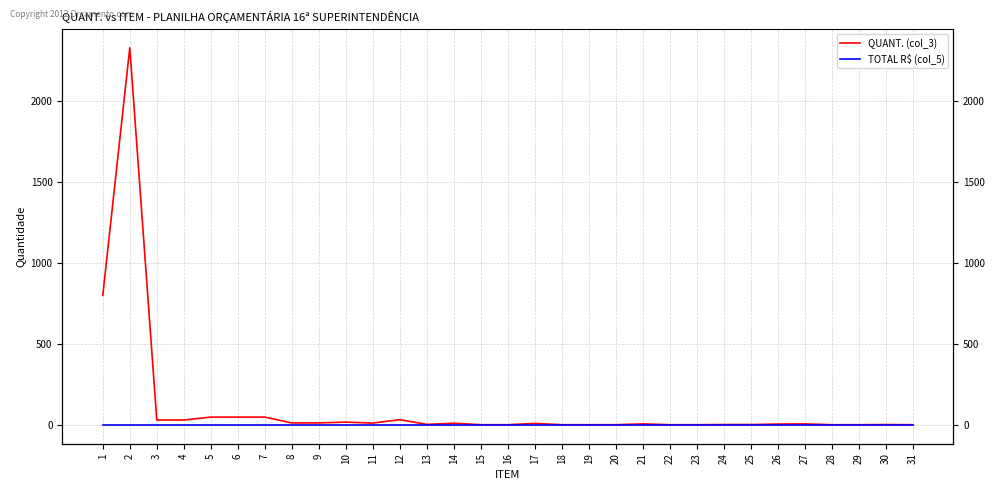

The TOTAL R$ (col_5) series shows 0 at 10. True or false?

True